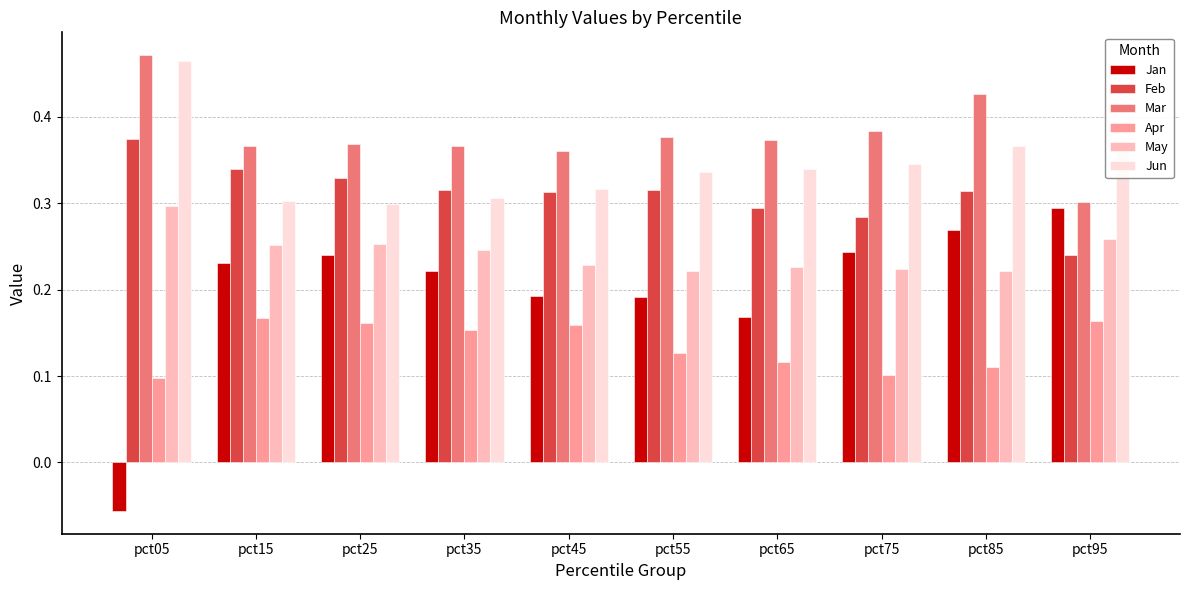

Which category has the highest value in the Feb series?

pct05